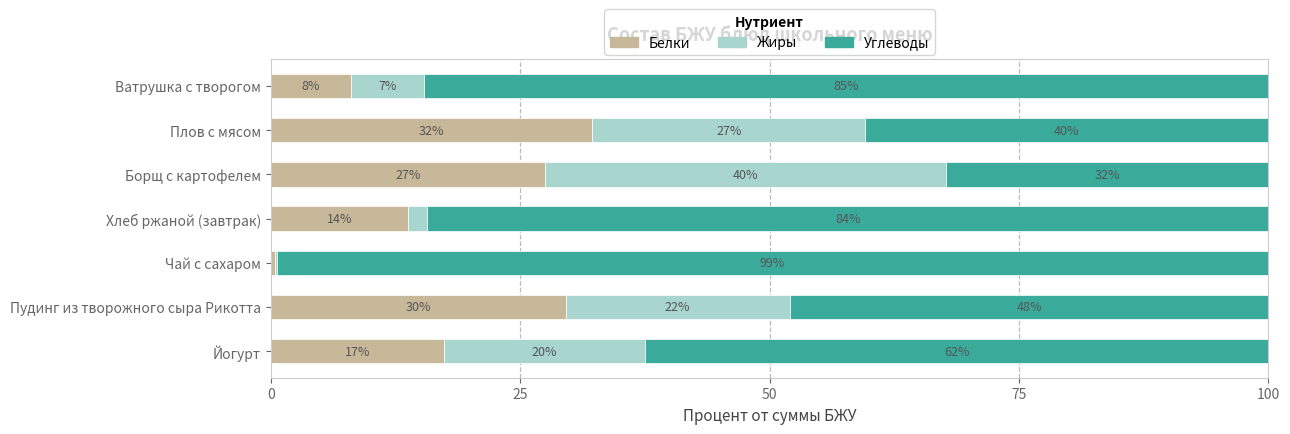

What position from the left is Йогурт?

1